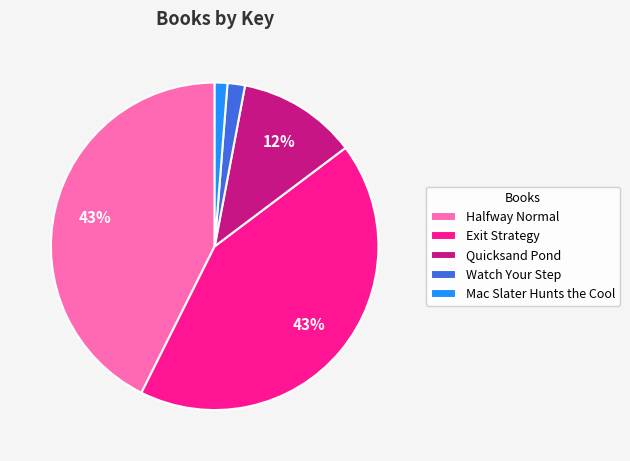

Does Halfway Normal represent more than half of the total?

No